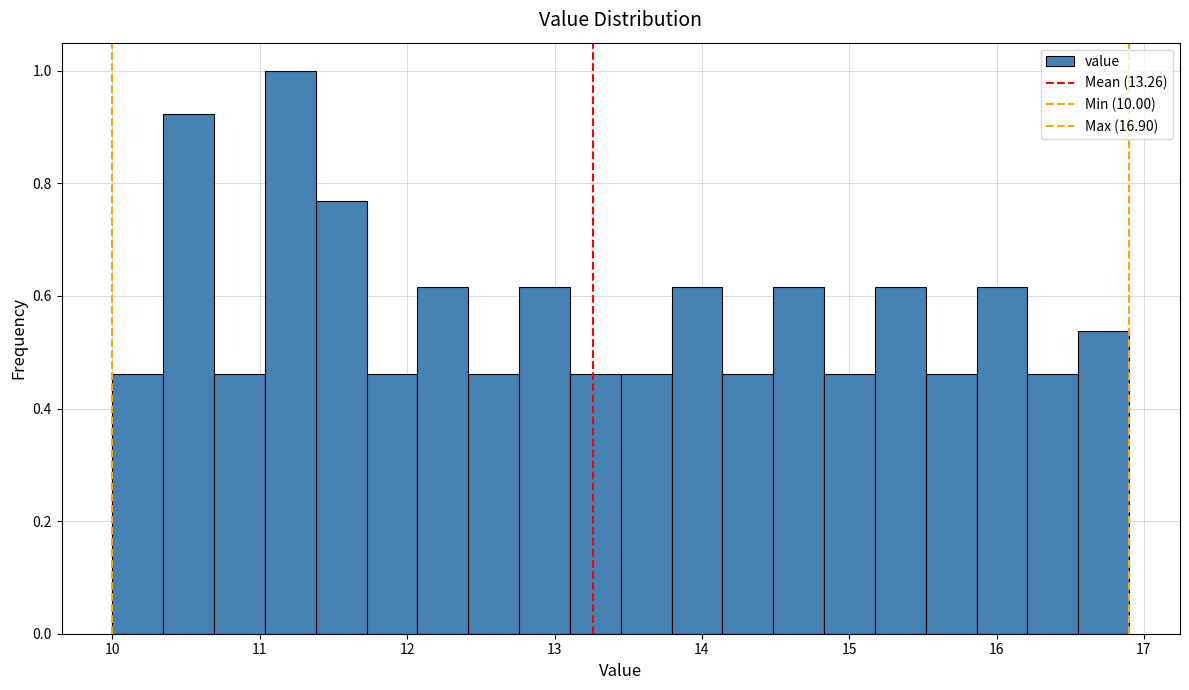

Around what value on the x-axis is the tallest bar? Give the approximate position of its centre, as read against the axis.

11.2